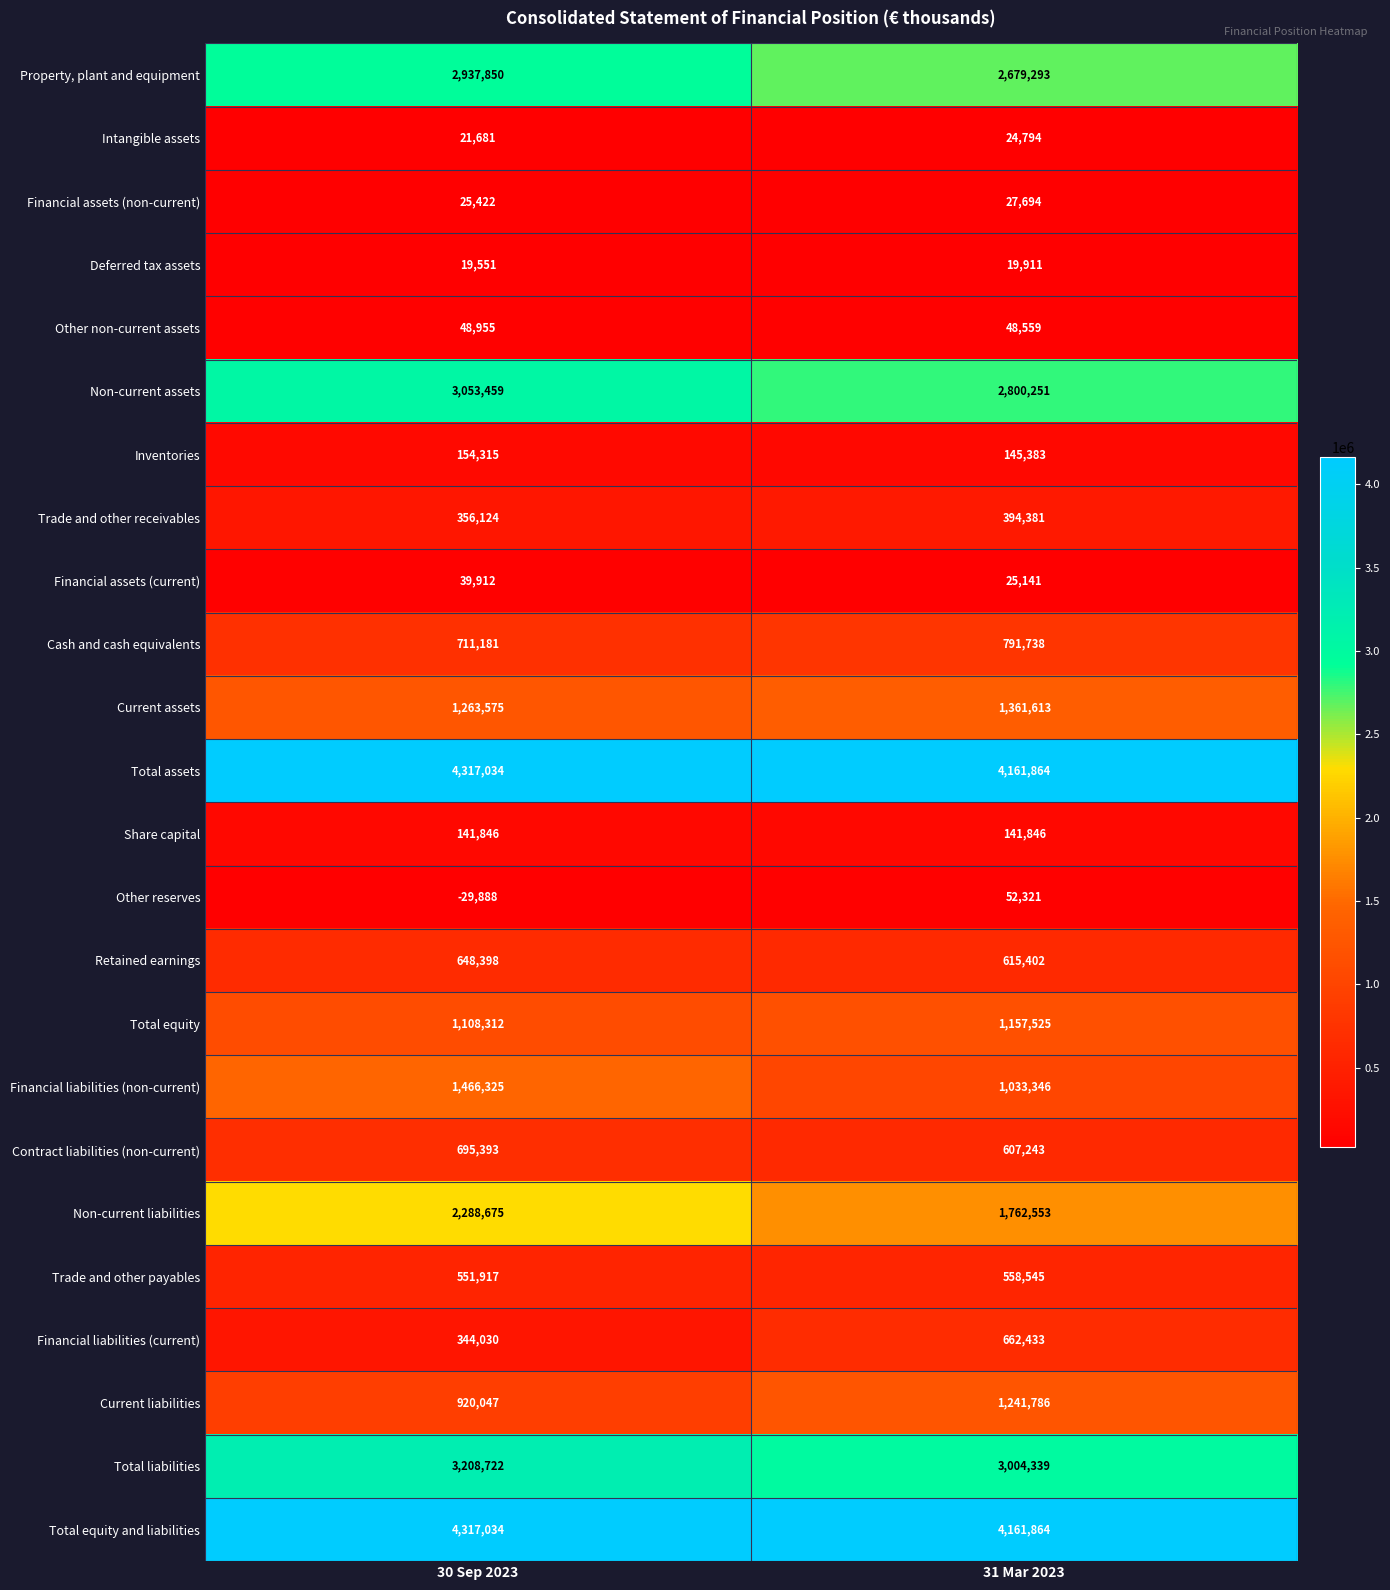

What is the difference between the maximum and minimum values in the Trade and other payables series?

6628